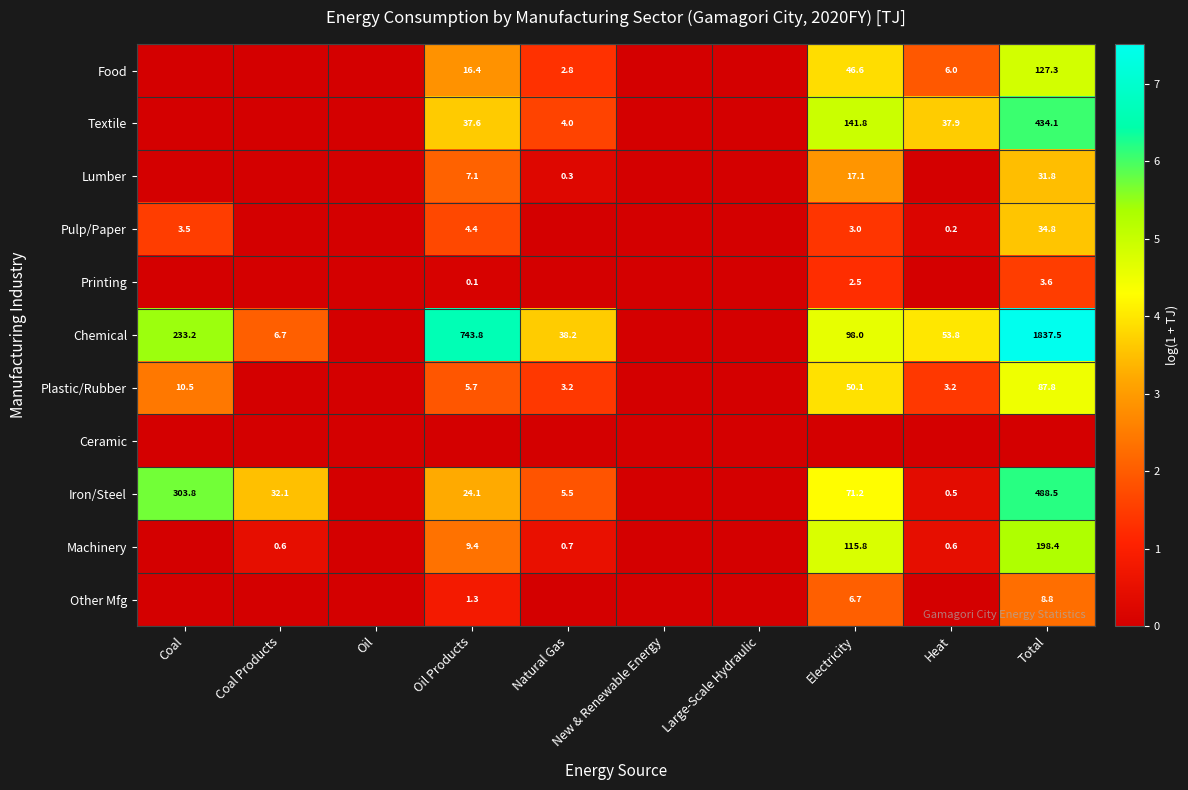

The value of Textile at Electricity is 141.8. True or false?

True